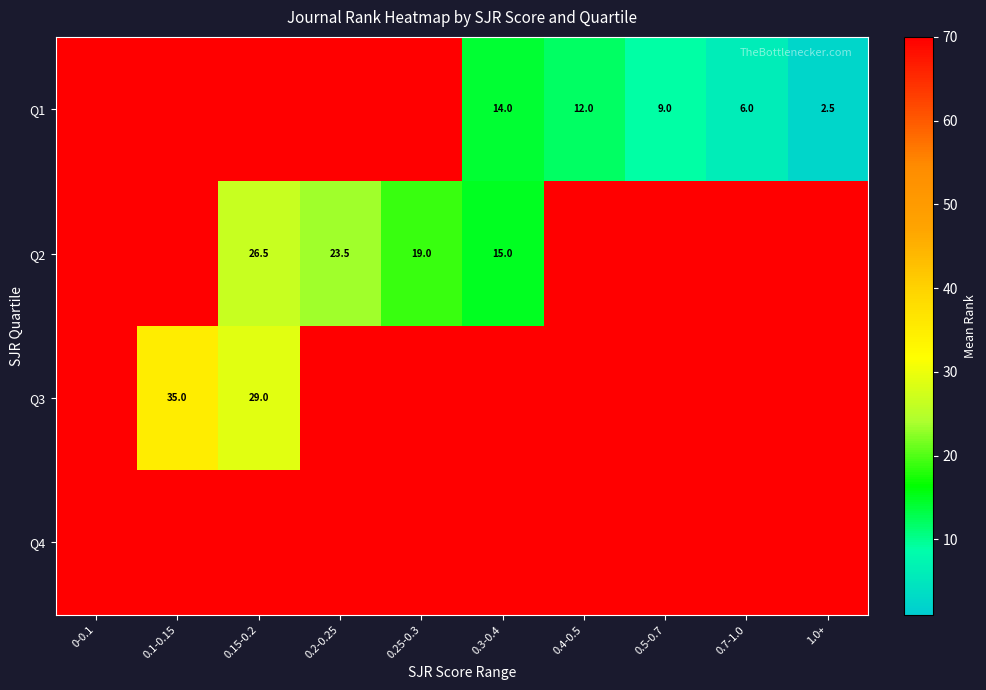

True or false: Q3 has a value of 18.5 at 0.15-0.2.

False